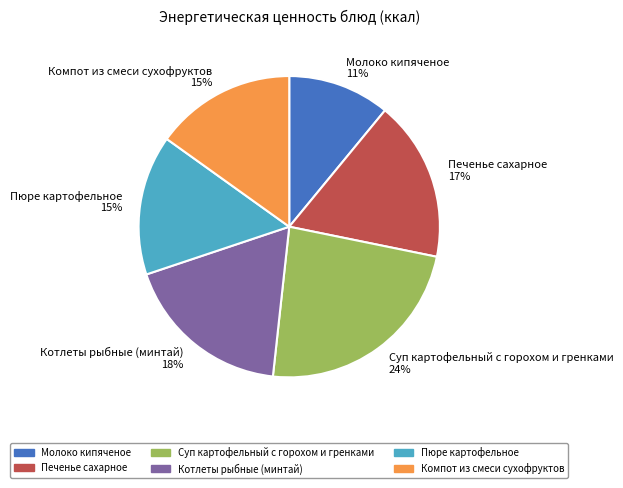

True or false: Суп картофельный с горохом и гренками accounts for 30% of the total.

False